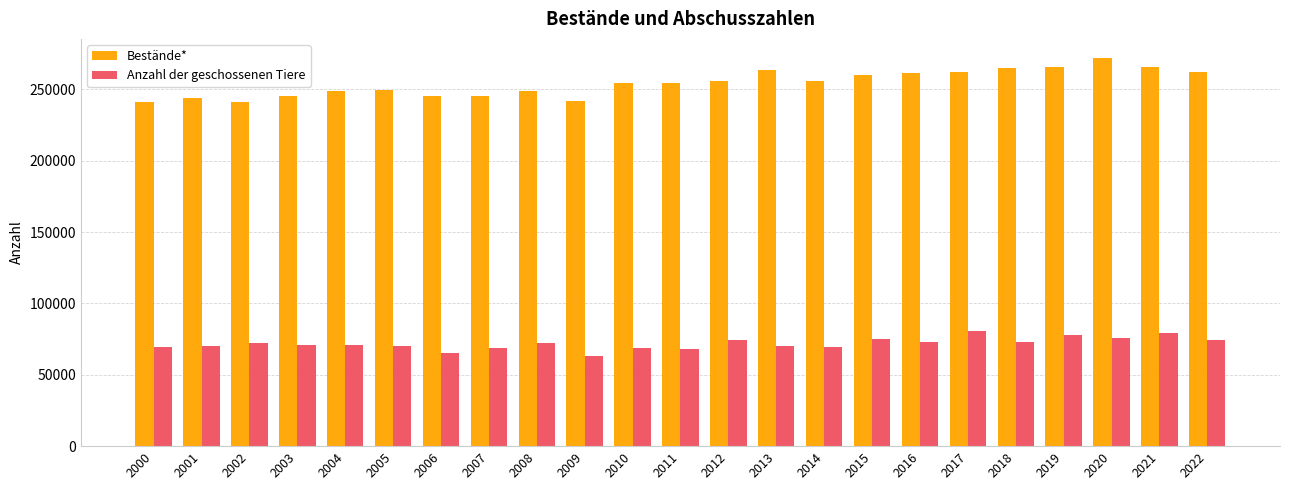

List the series in order of their peak value, highest first.

Bestände*, Anzahl der geschossenen Tiere